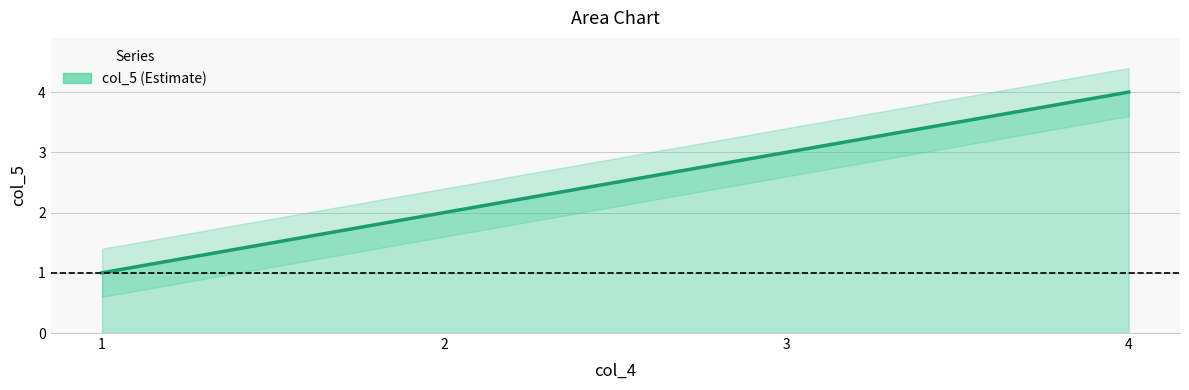

Where is the data nearest to the value 2?

2